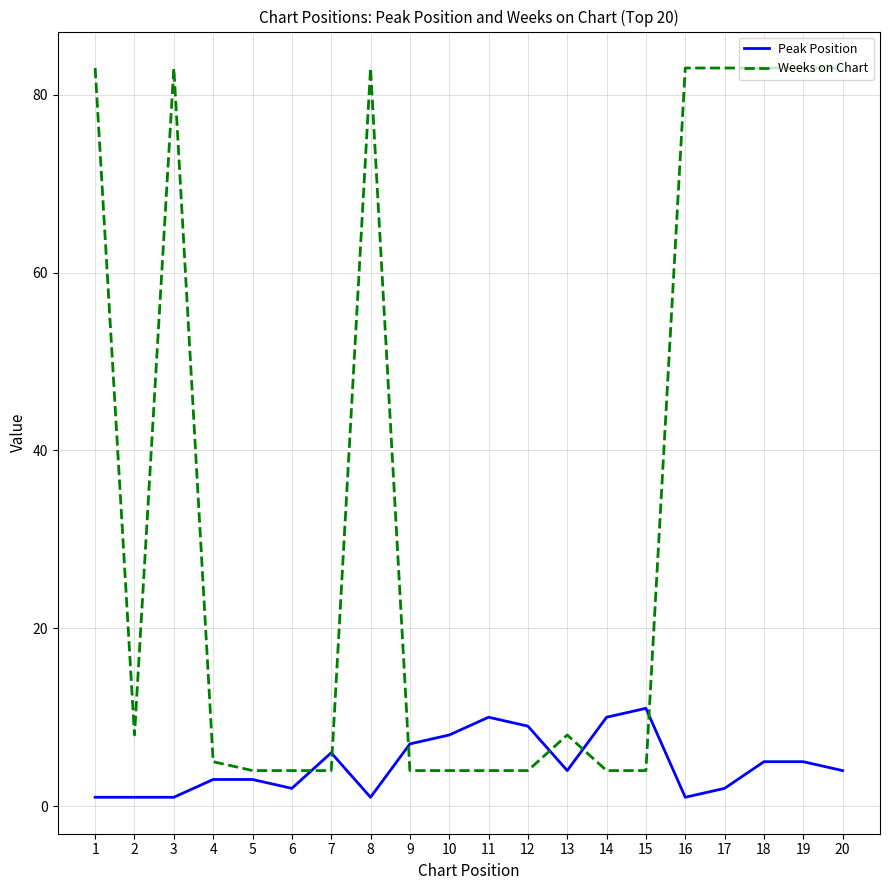

Reading left to right, list all the values displayed in this chart.

Peak Position: 1	1	1	3	3	2	6	1	7	8	10	9	4	10	11	1	2	5	5	4
Weeks on Chart: 83	8	83	5	4	4	4	83	4	4	4	4	8	4	4	83	83	83	83	83